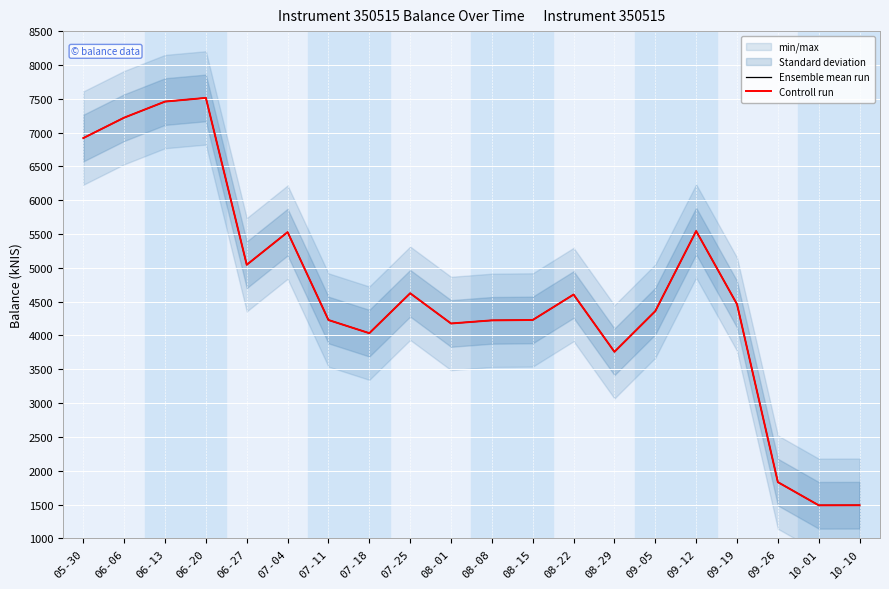

What is the difference between the second highest and minimum values in the Controll run series?

5969.5